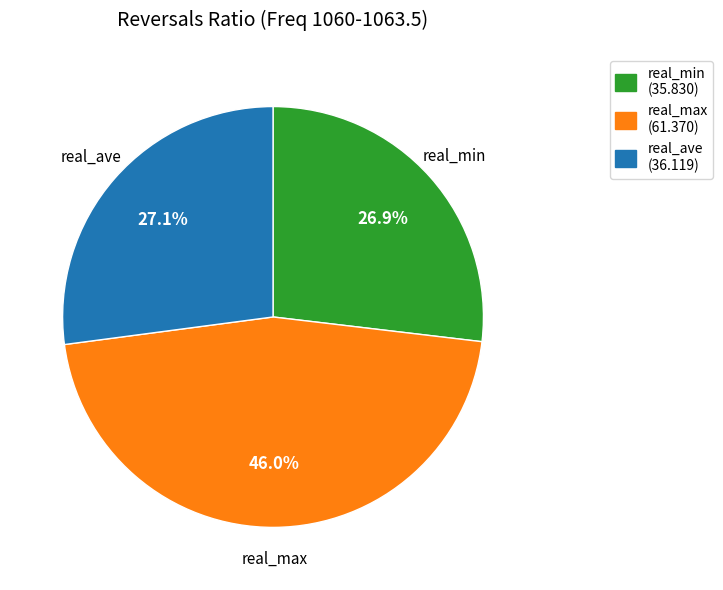

Which has a higher value, real_max or real_min?

real_max